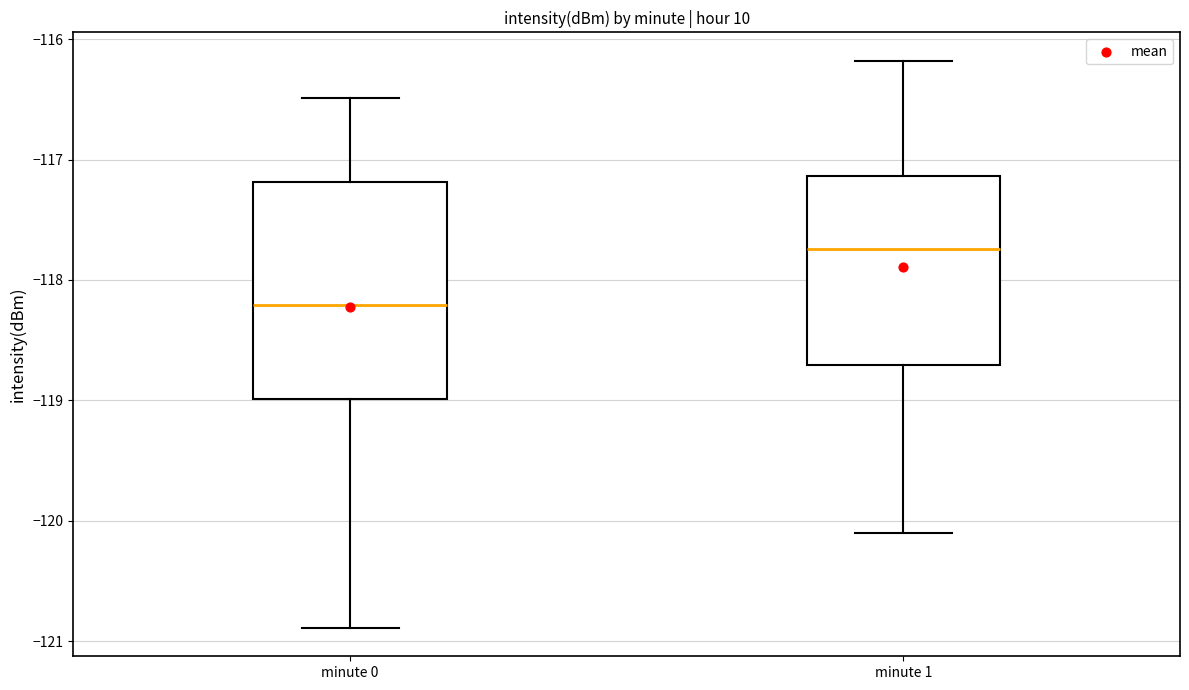

Reading left to right, read every box against the y-axis: the position of its median line, the range the box covers, and the ends of its whiskers. The values are not printed on the chart, so give them approximately, as read against the axis.

minute 0: median -118.2, box -119.0 to -117.2, whiskers -120.9 to -116.5
minute 1: median -117.7, box -118.7 to -117.1, whiskers -120.1 to -116.2